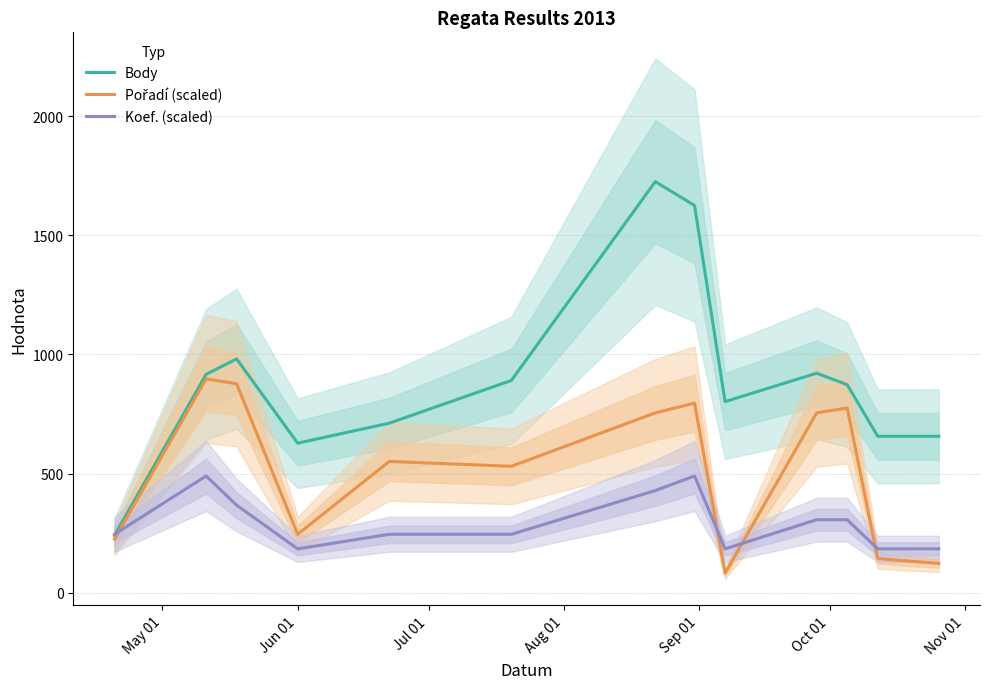

What is the lowest value of the Body series?

240.0